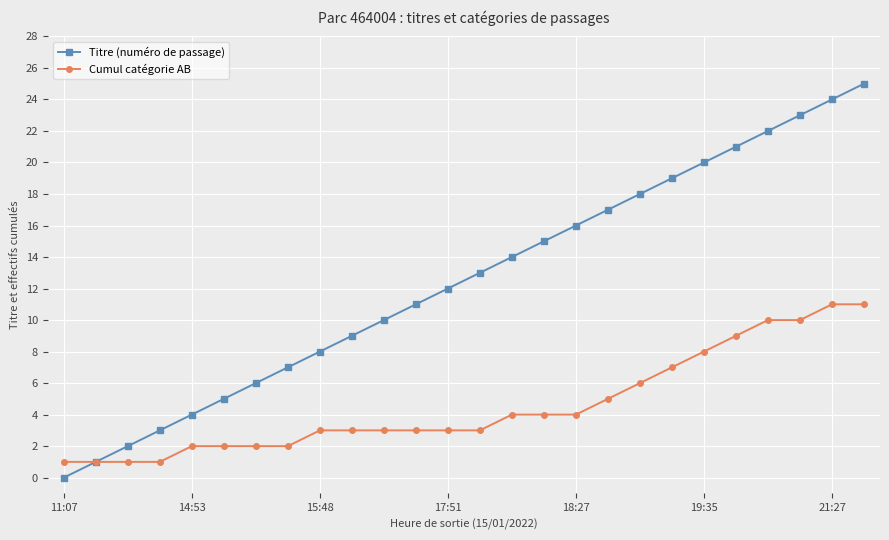

Which series has the widest spread of values?

Titre (numéro de passage)